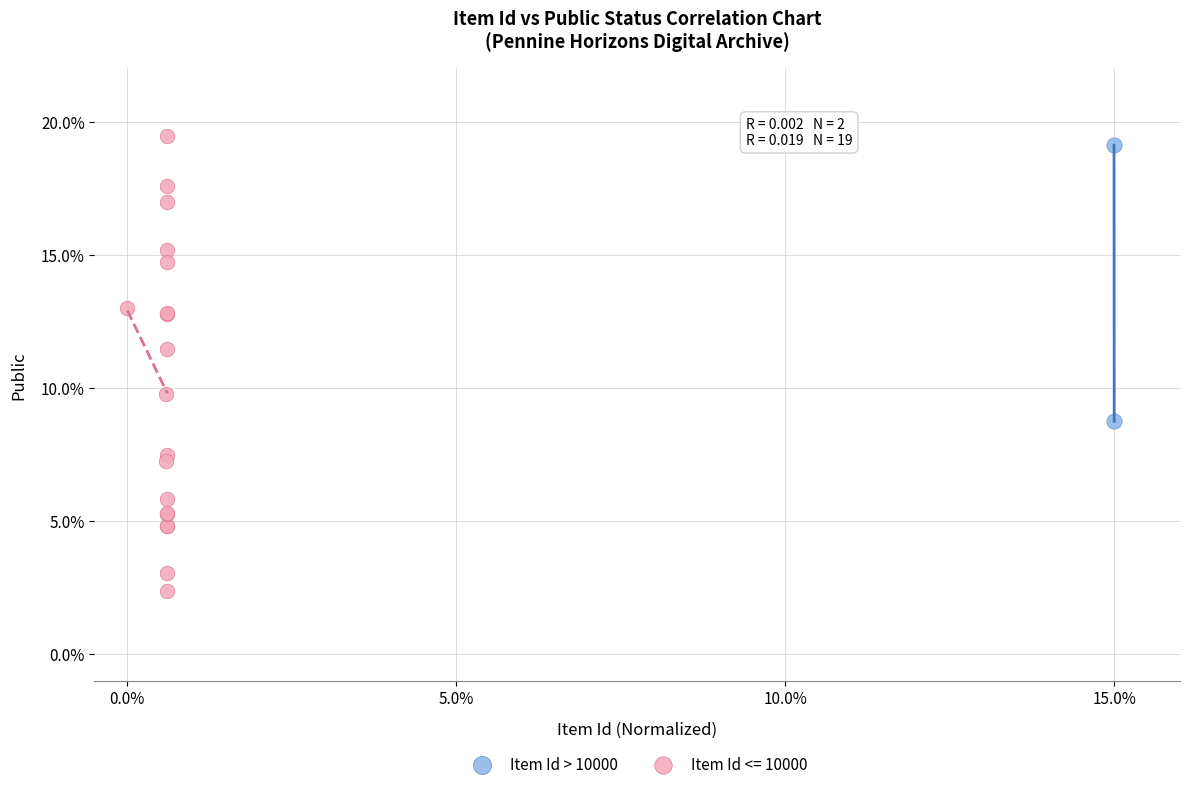

What are all the series names shown in the legend?

Item Id > 10000, Item Id <= 10000